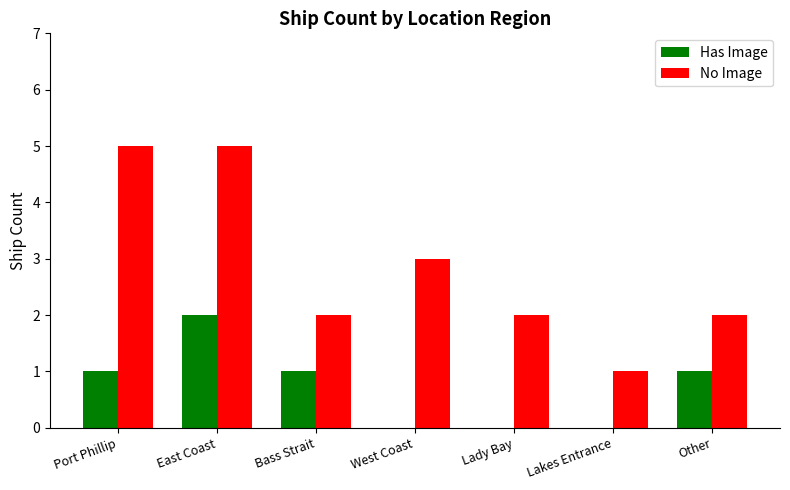

At which category is the sum across all series the highest?

East Coast